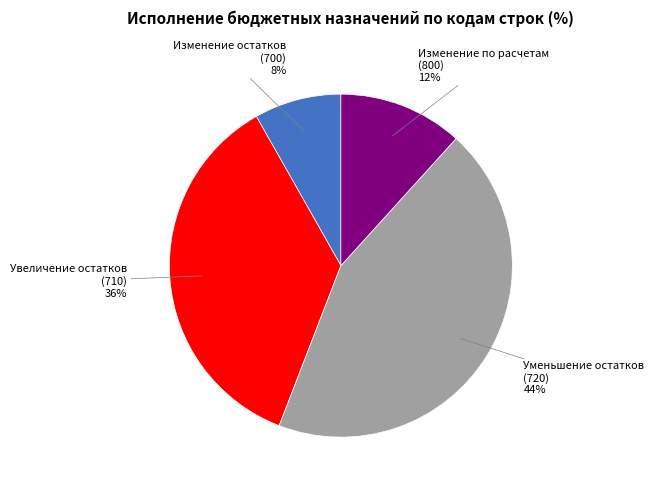

To the nearest percent, what is the average slice percentage?

25%